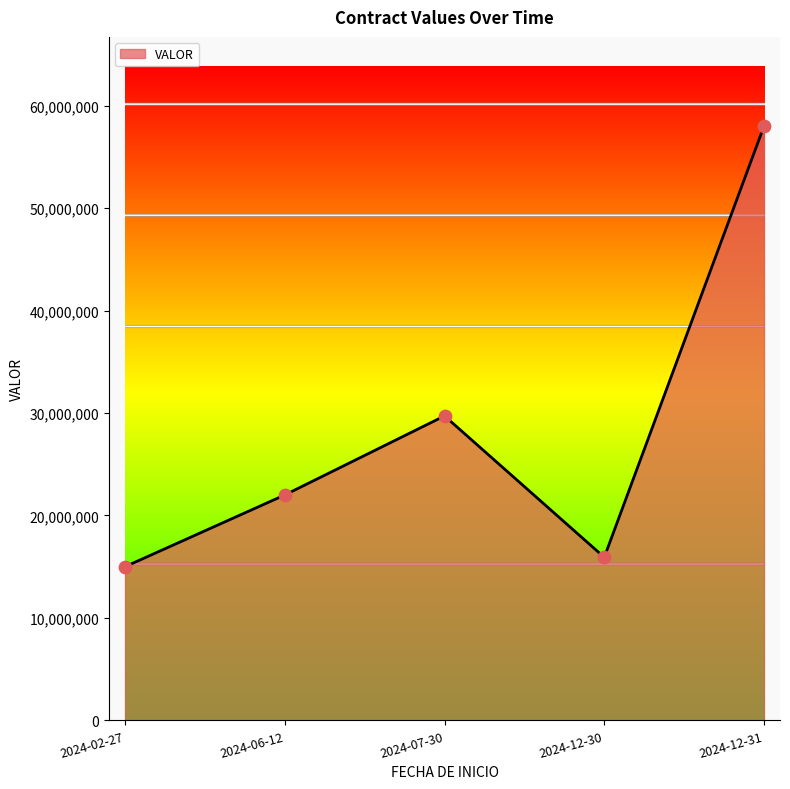

Which has a higher value, 2024-07-30 or 2024-06-12?

2024-07-30